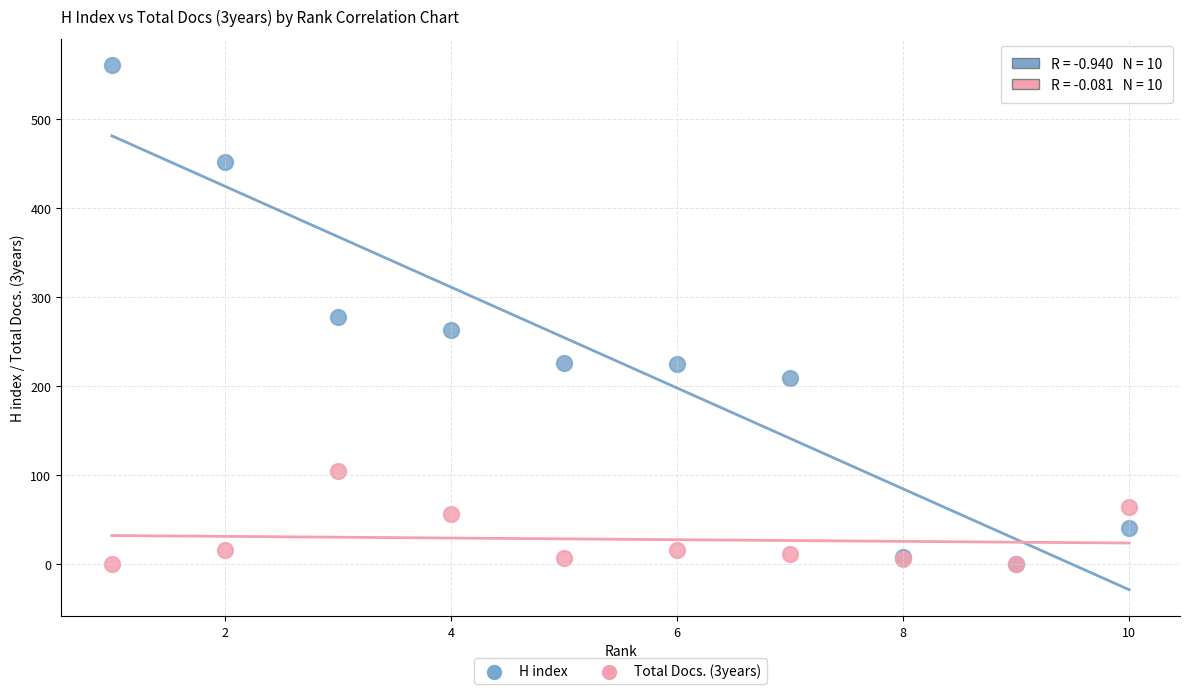

Which series contains the highest Y value?

H index